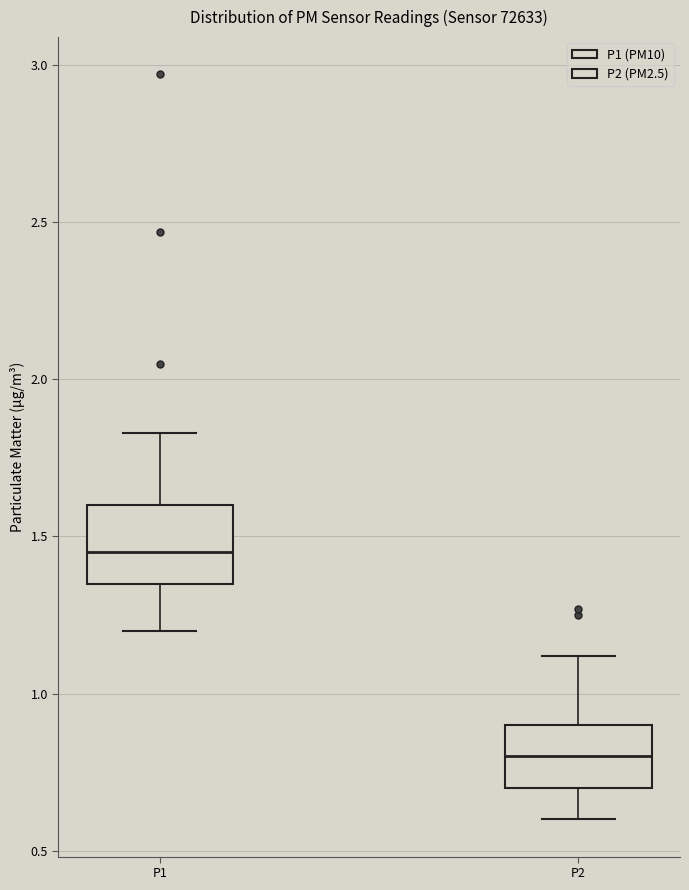

Where is the upper edge of the box for P2 on the y-axis? The values are not printed on the chart, so give them approximately, as read against the axis.

0.90